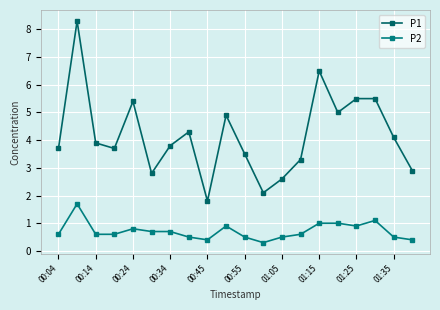

List the series in order of their peak value, highest first.

P1, P2